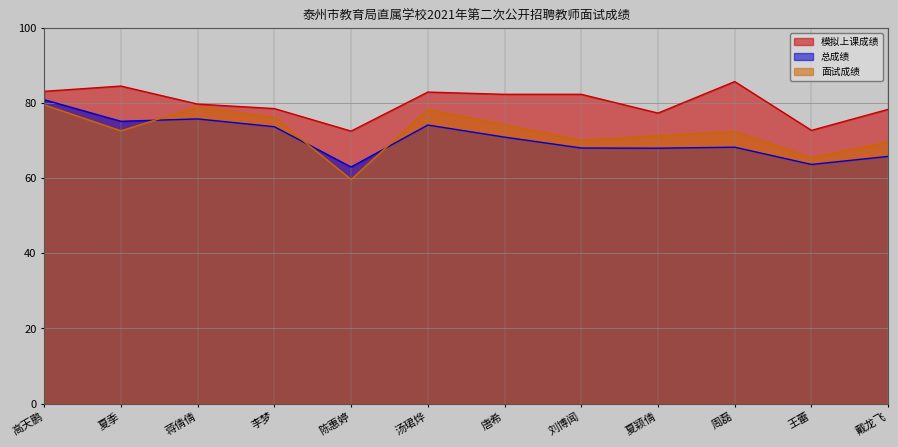

Reading left to right, list all the values displayed in this chart.

模拟上课成绩: 83.2	84.6	79.8	78.6	72.6	83.0	82.4	82.4	77.4	85.8	72.8	78.4
总成绩: 81.0	75.2	75.8	73.8	63.0	74.2	71.0	68.1	68.0	68.3	63.7	65.9
面试成绩: 79.6	72.7	79.1	76.3	59.7	78.4	74.3	70.2	71.4	72.5	65.5	69.8